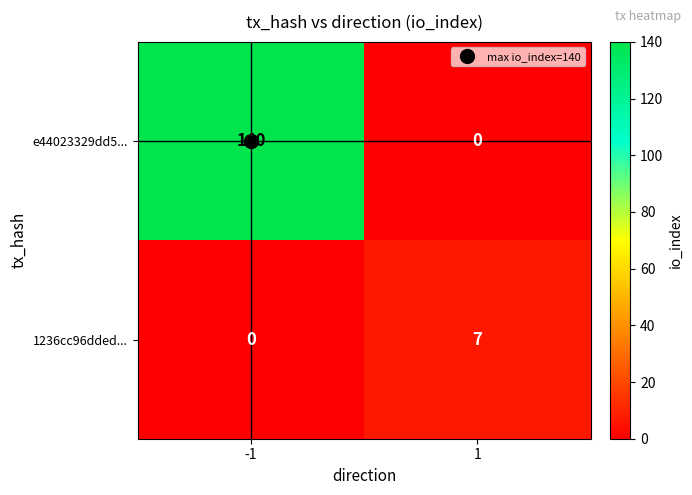

Which series has the widest spread of values?

e44023329dd5...